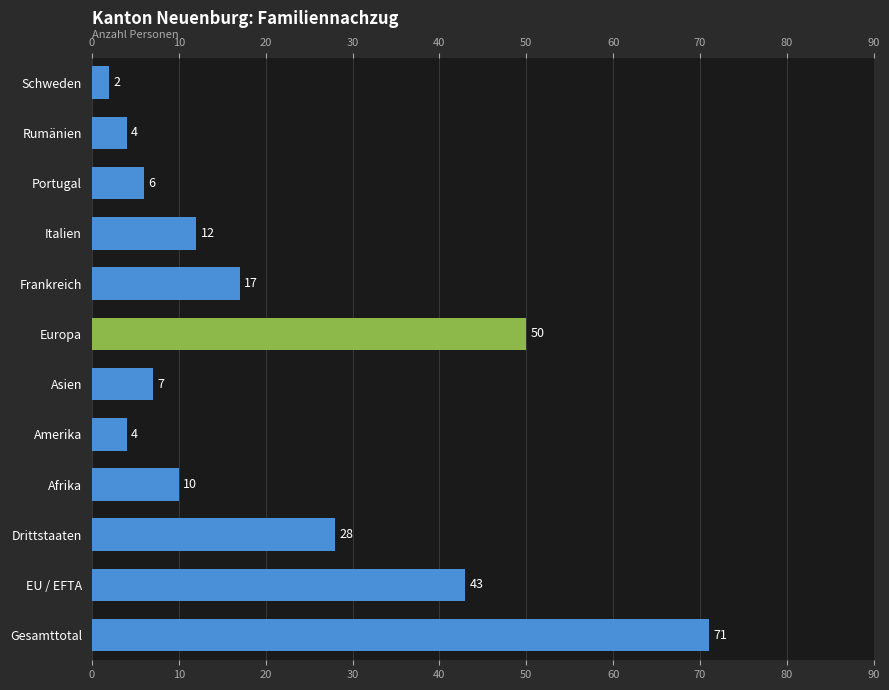

What is the change in value from Amerika to Portugal?

+2